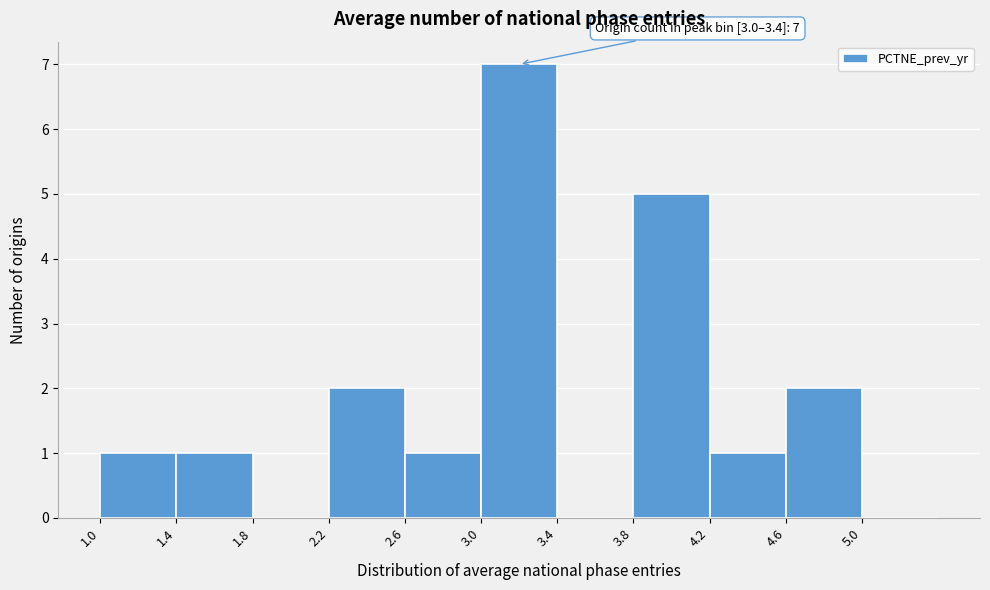

Over which range of the x-axis is the bar tallest?

3.0 to 3.4